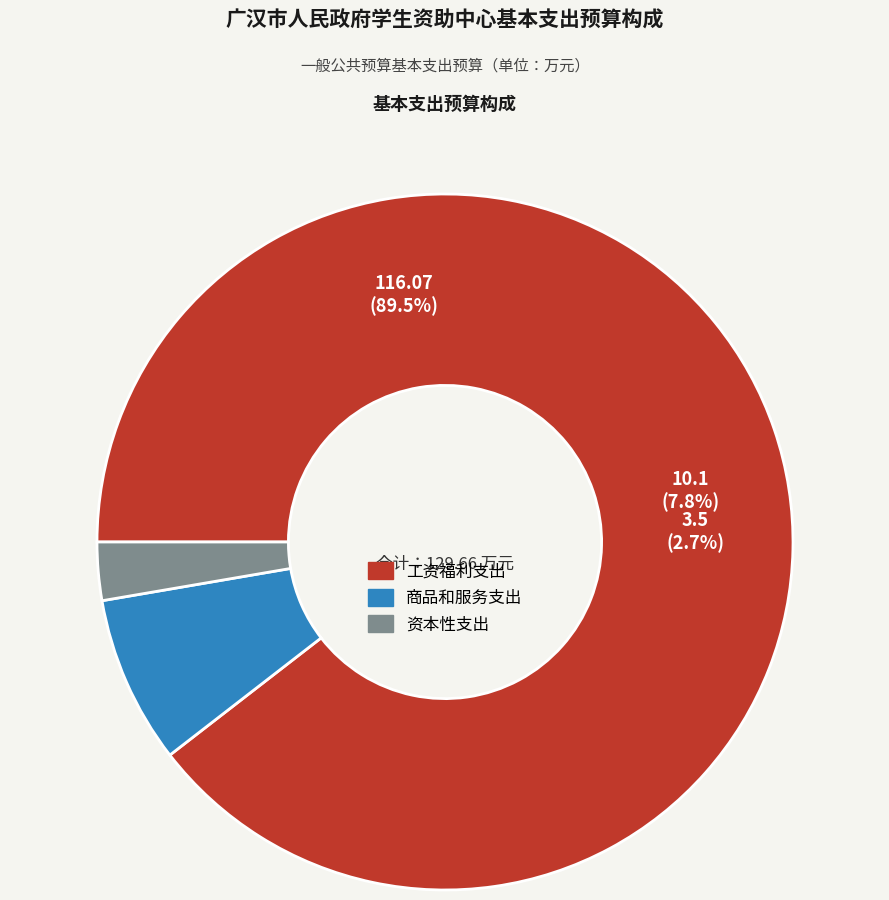

True or false: 资本性支出 accounts for 1% of the total.

False